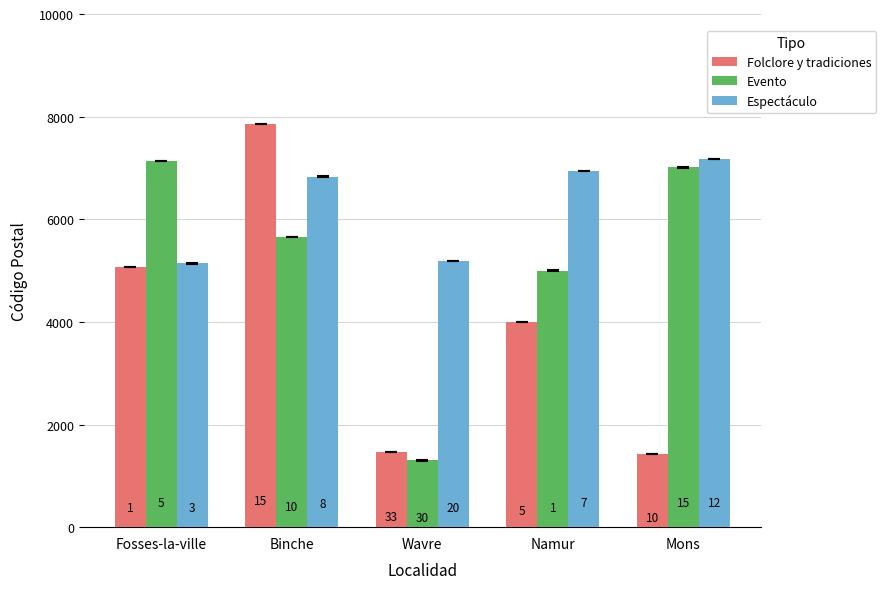

Which series has the widest spread of values?

Folclore y tradiciones